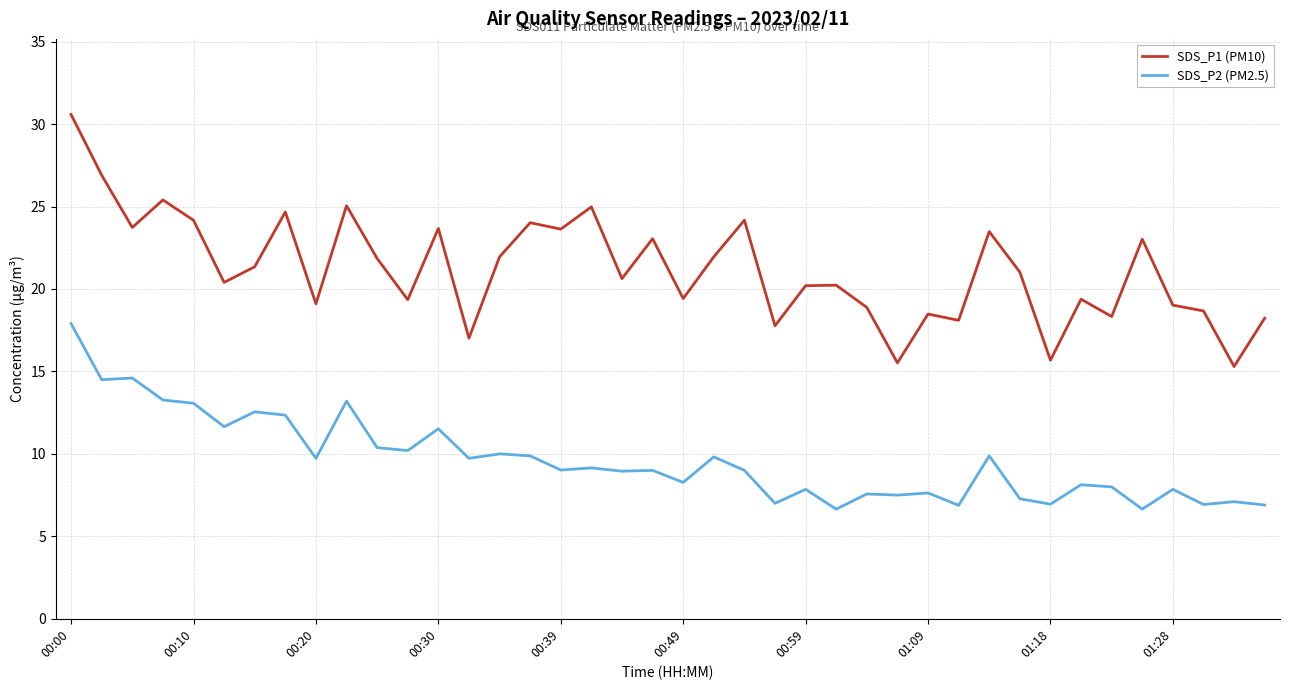

List the series in order of their peak value, lowest first.

SDS_P2 (PM2.5), SDS_P1 (PM10)